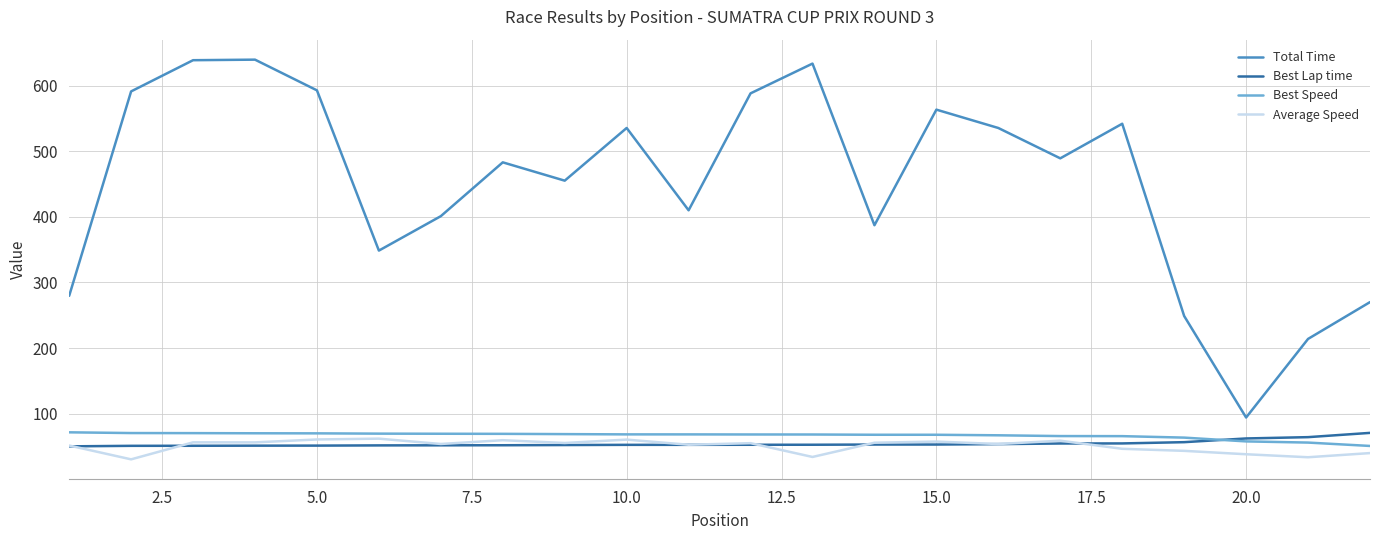

Which series has the largest range (max minus min)?

Total Time